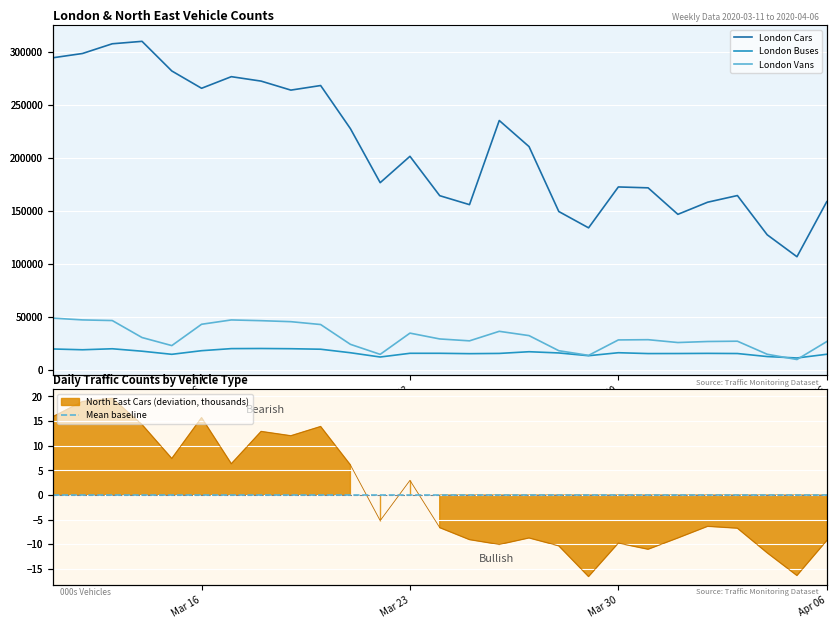

True or false: Mean baseline and London Cars intersect in this chart.

False